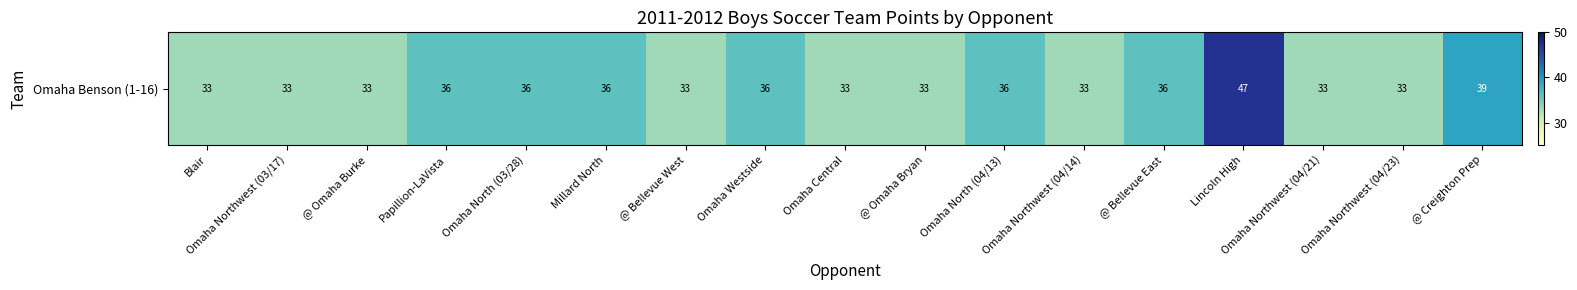

Reading left to right, extract all data points from this chart.

Blair=33	Omaha Northwest (03/17)=33	@ Omaha Burke=33	Papillion-LaVista=36	Omaha North (03/28)=36	Millard North=36	@ Bellevue West=33	Omaha Westside=36	Omaha Central=33	@ Omaha Bryan=33	Omaha North (04/13)=36	Omaha Northwest (04/14)=33	@ Bellevue East=36	Lincoln High=47	Omaha Northwest (04/21)=33	Omaha Northwest (04/23)=33	@ Creighton Prep=39